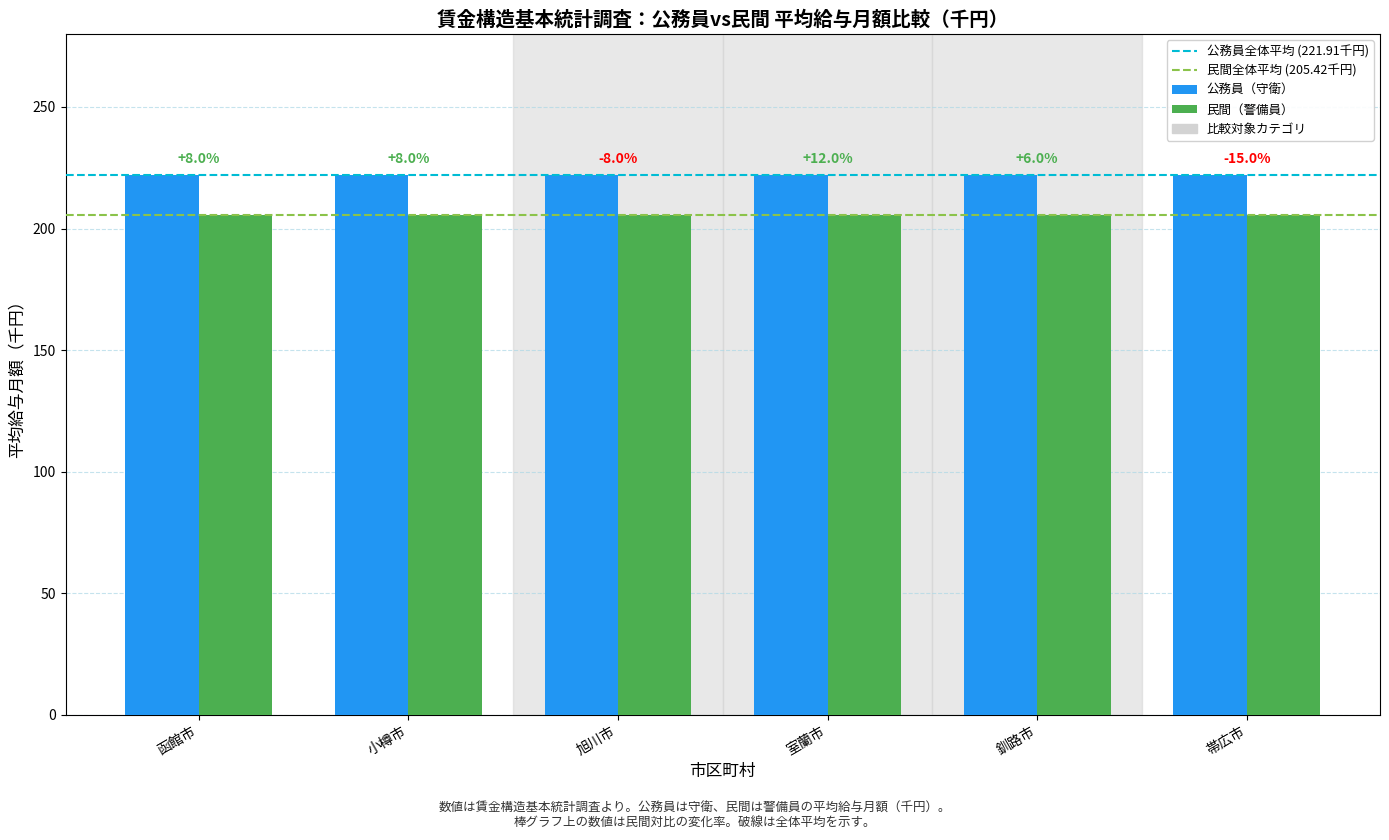

What is the spread (max minus min) of values at 室蘭市?

16.5